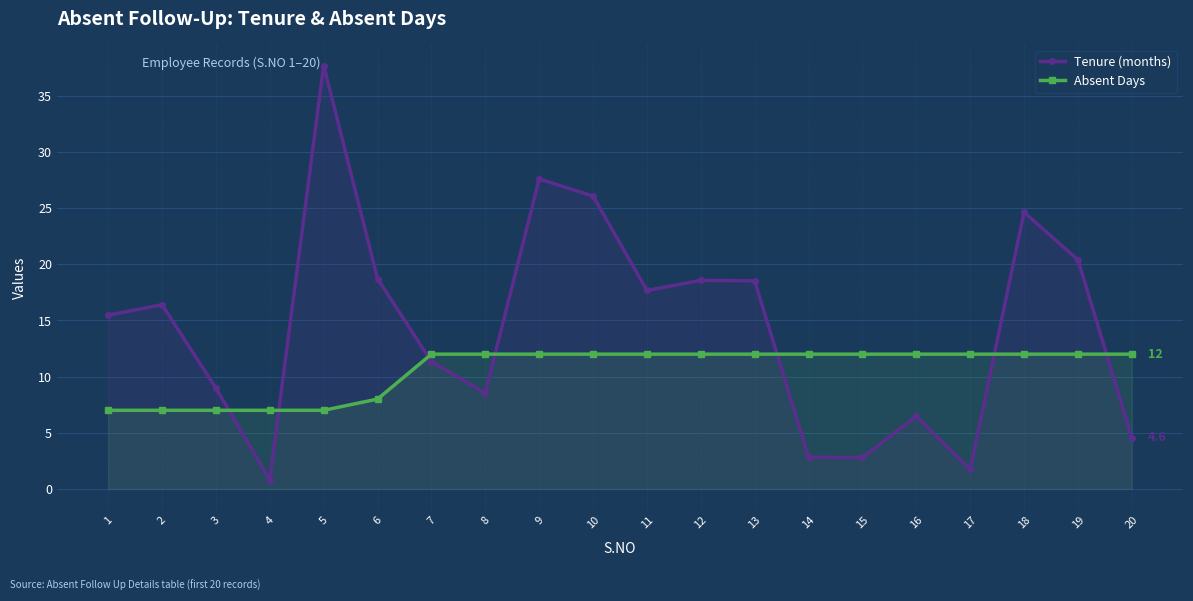

Which series has the widest spread of values?

Tenure (months)